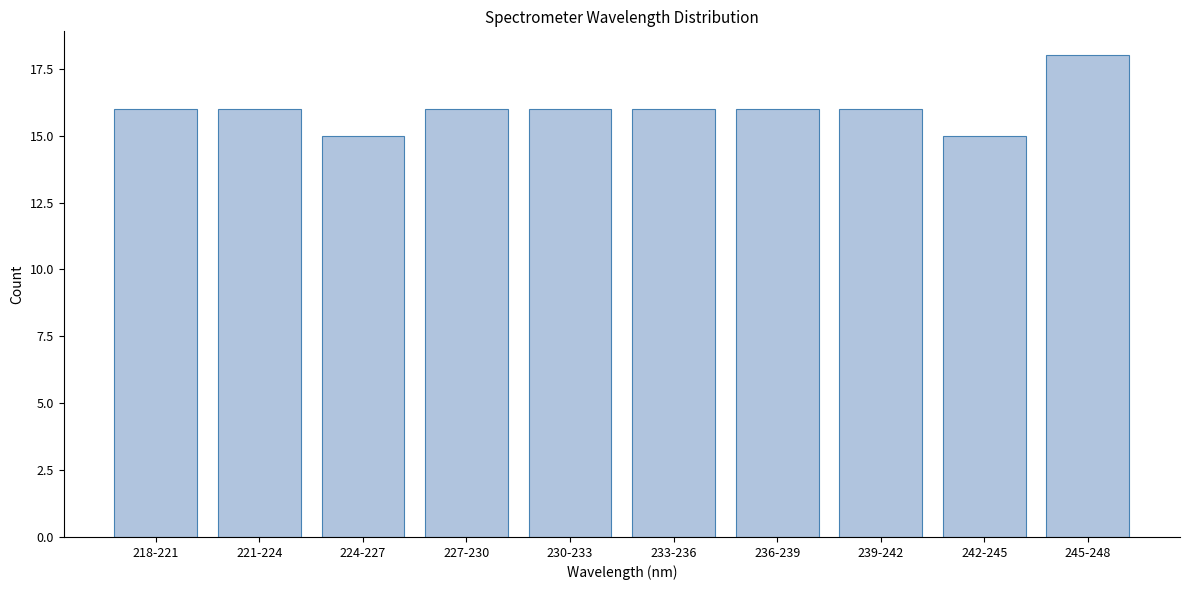

Reading left to right, list all the values displayed in this chart.

16	16	15	16	16	16	16	16	15	18